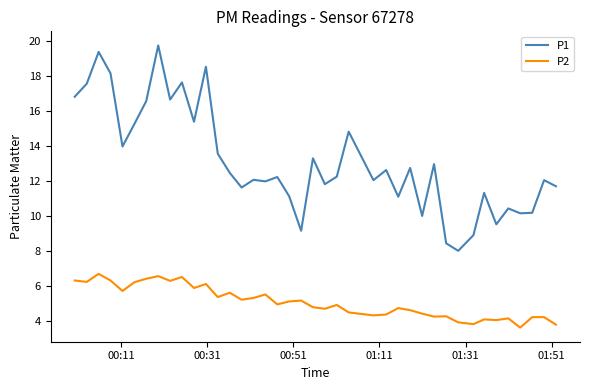

At how many categories does at least one series exceed 9?

37